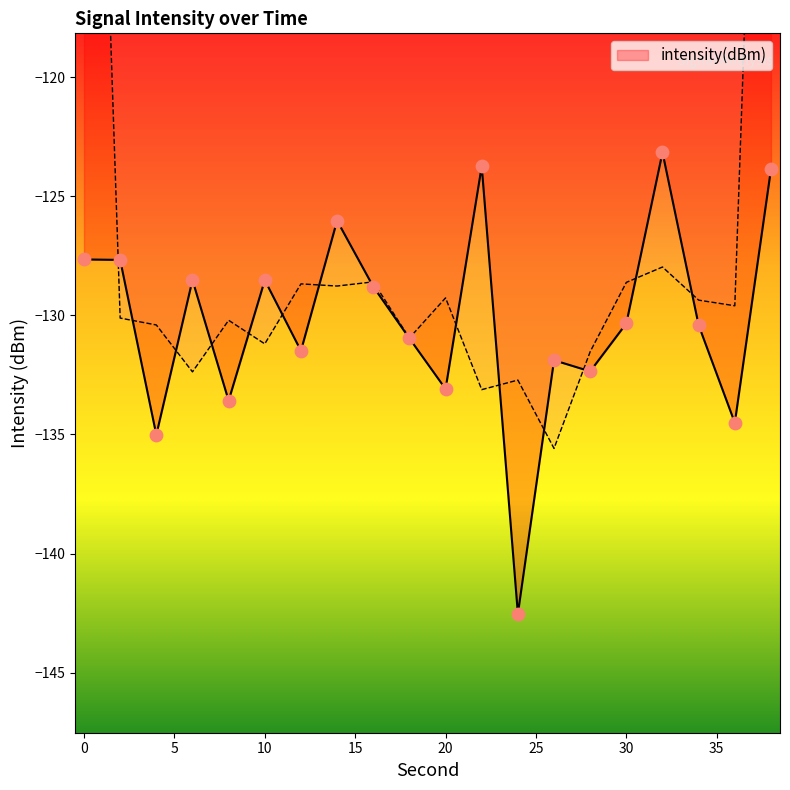

Between 30 and 10, which is larger?

10